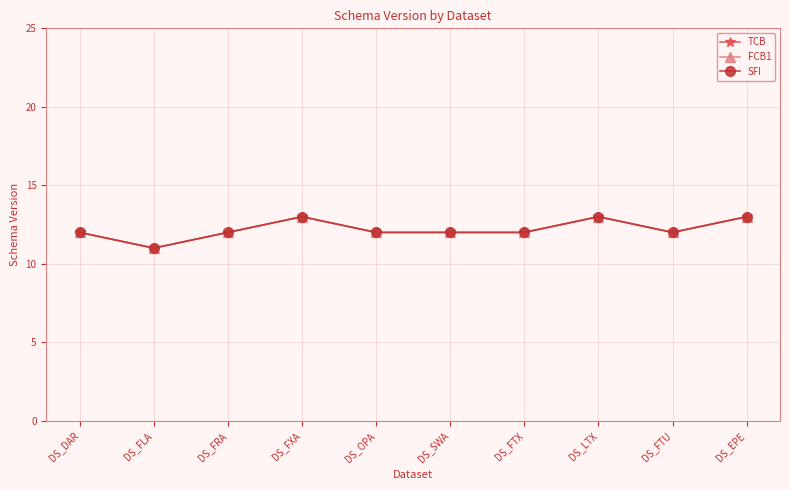

What is the label of the 7th point from the left?

DS_FTX